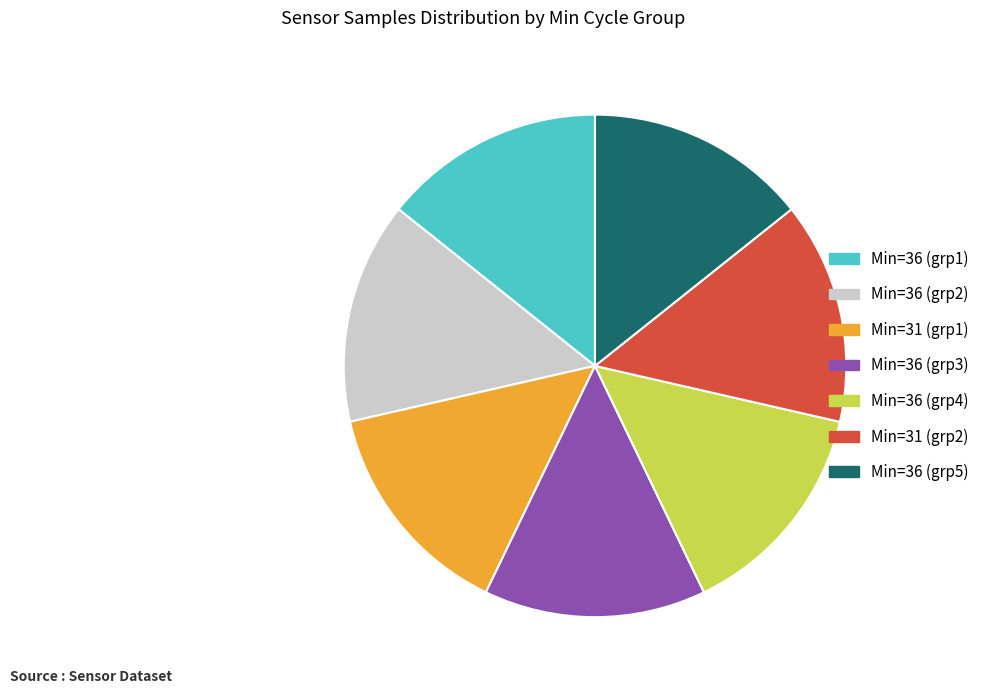

Does any single category account for the majority?

No